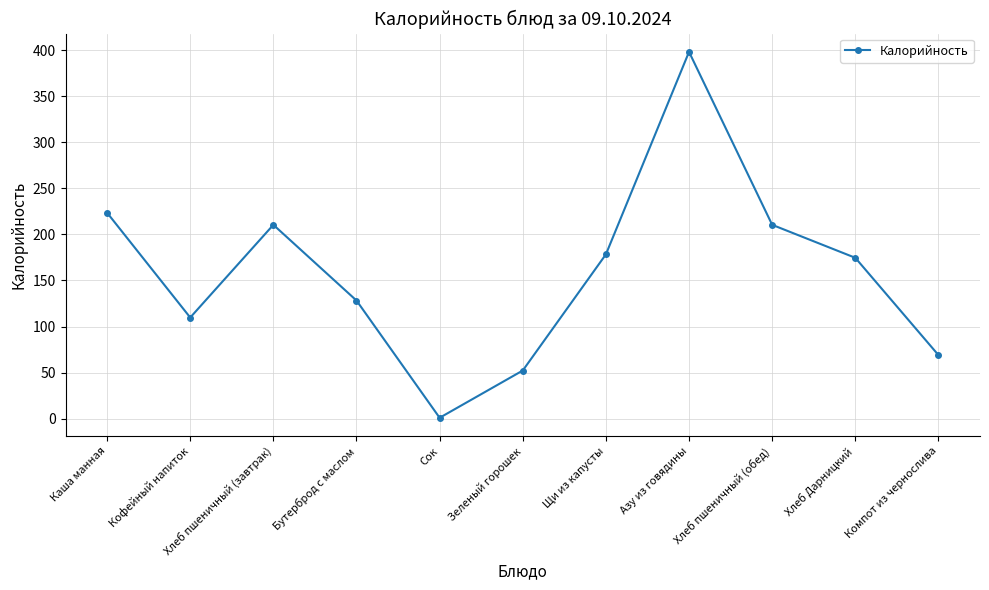

What is the approximate value at Кофейный напиток?

109.7